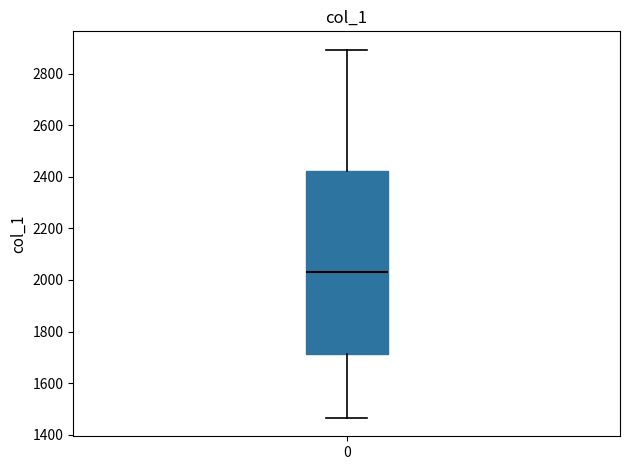

Read this box plot against the y-axis: the position of the median line, the range covered by the box, and the ends of both whiskers. The values are not printed on the chart, so give them approximately, as read against the axis.

median 2040, box 1720 to 2420, whiskers 1460 to 2900